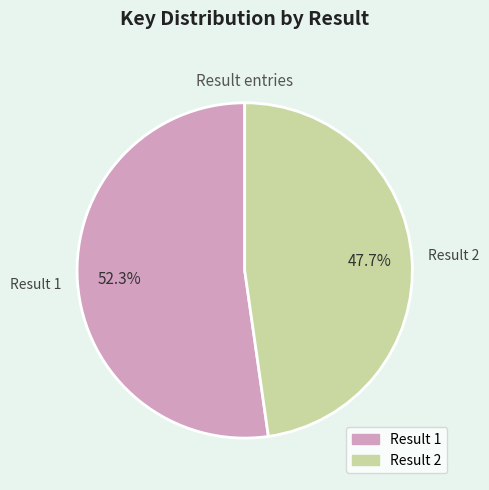

Does any single category account for the majority?

Yes